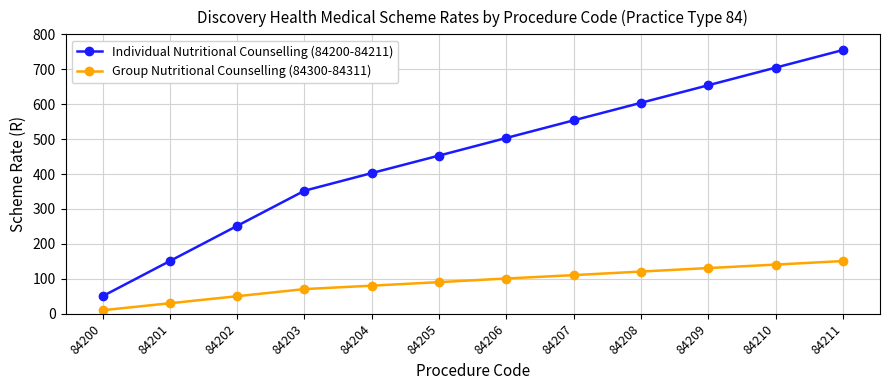

What are all the series names shown in the legend?

Individual Nutritional Counselling (84200-84211), Group Nutritional Counselling (84300-84311)